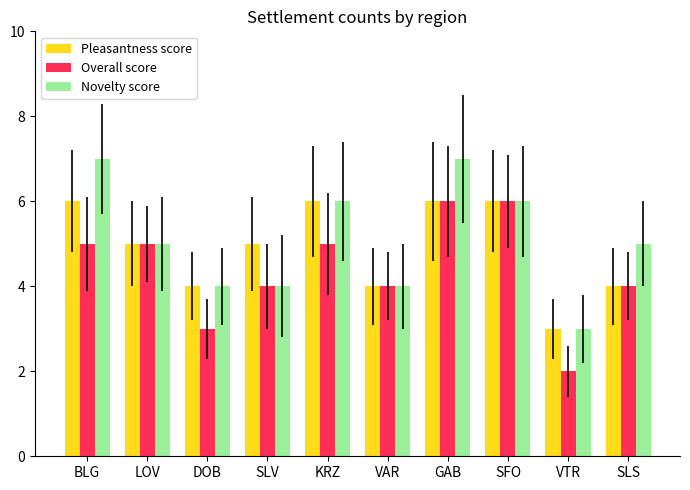

Read the Novelty score value at VTR.

3